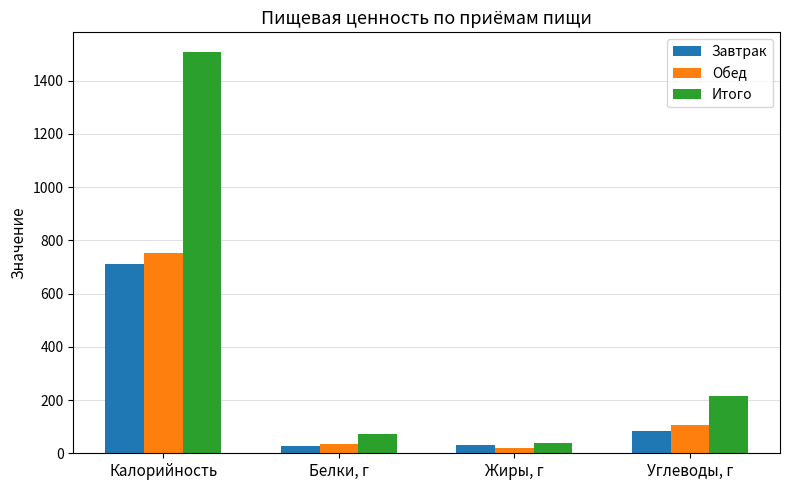

What is the label of the 3rd bar from the left?

Жиры, г